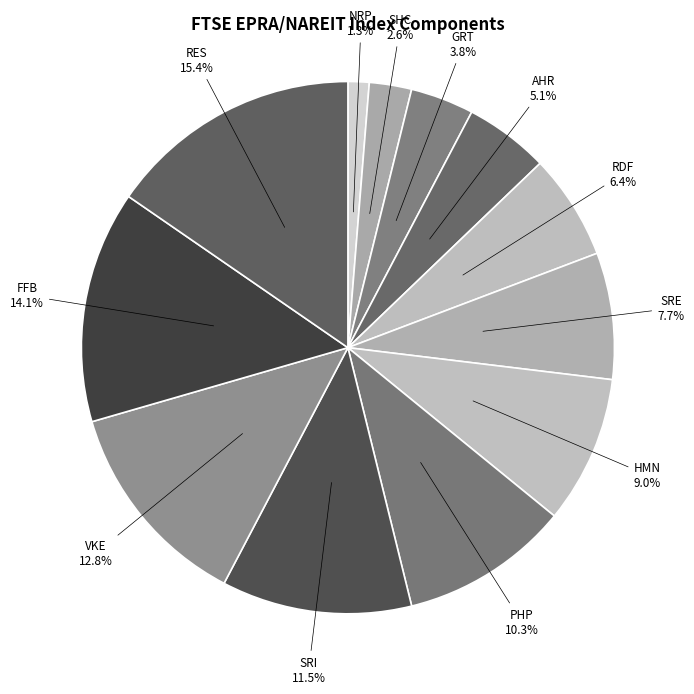

To the nearest percent, what portion does SHC represent?

3%